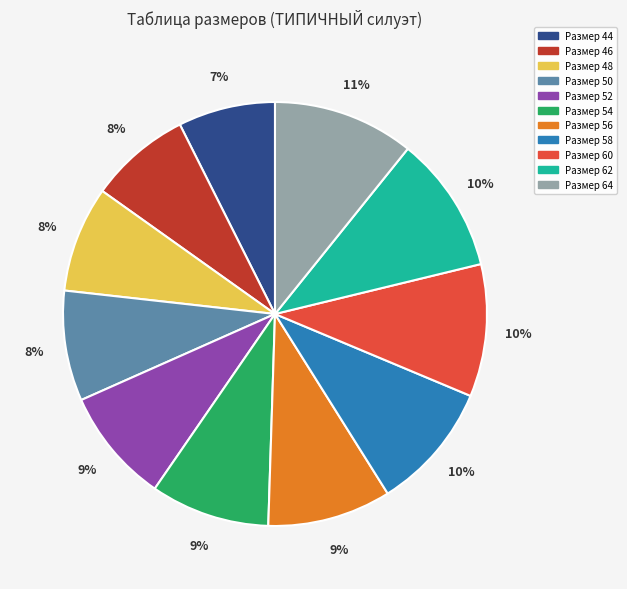

How many segments does this pie chart have?

11